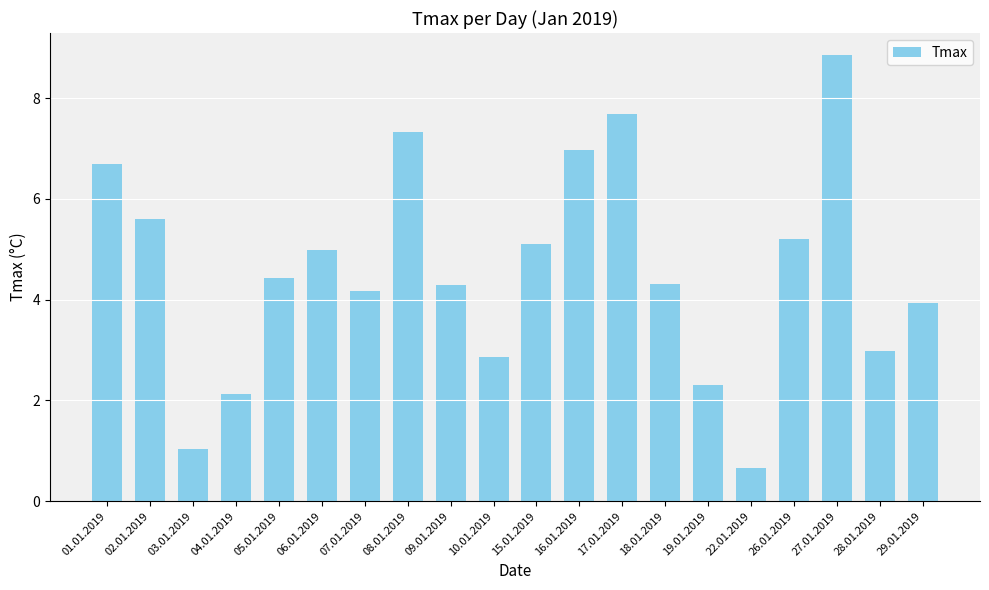

Between 26.01.2019 and 22.01.2019, which is larger?

26.01.2019